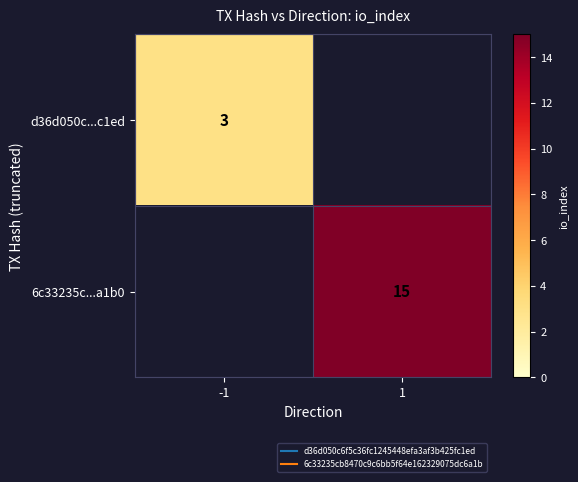

The value of d36d050c...c1ed at -1 is 1.2. True or false?

False